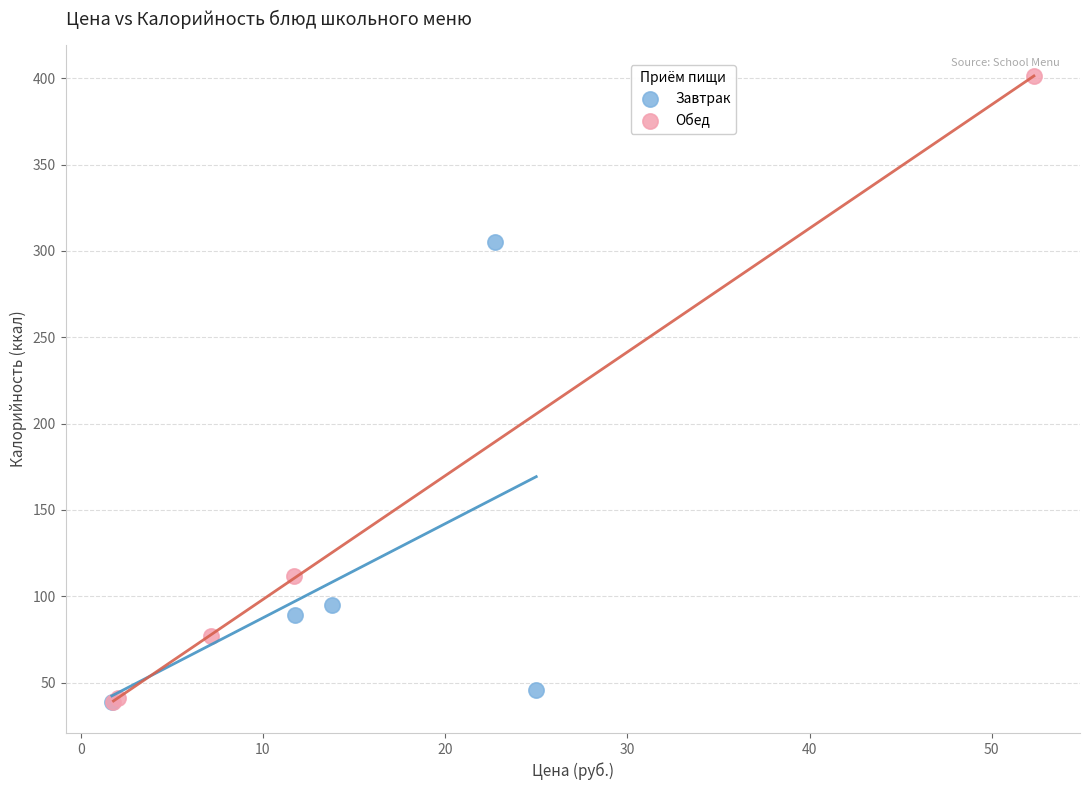

Which series has the widest spread of Y values?

Обед